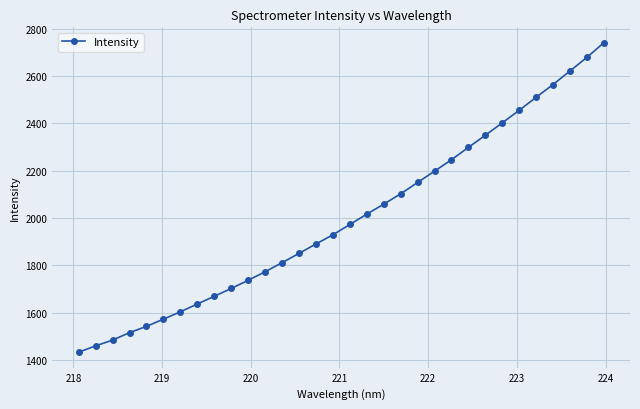

What is the smallest value displayed?

1432.2